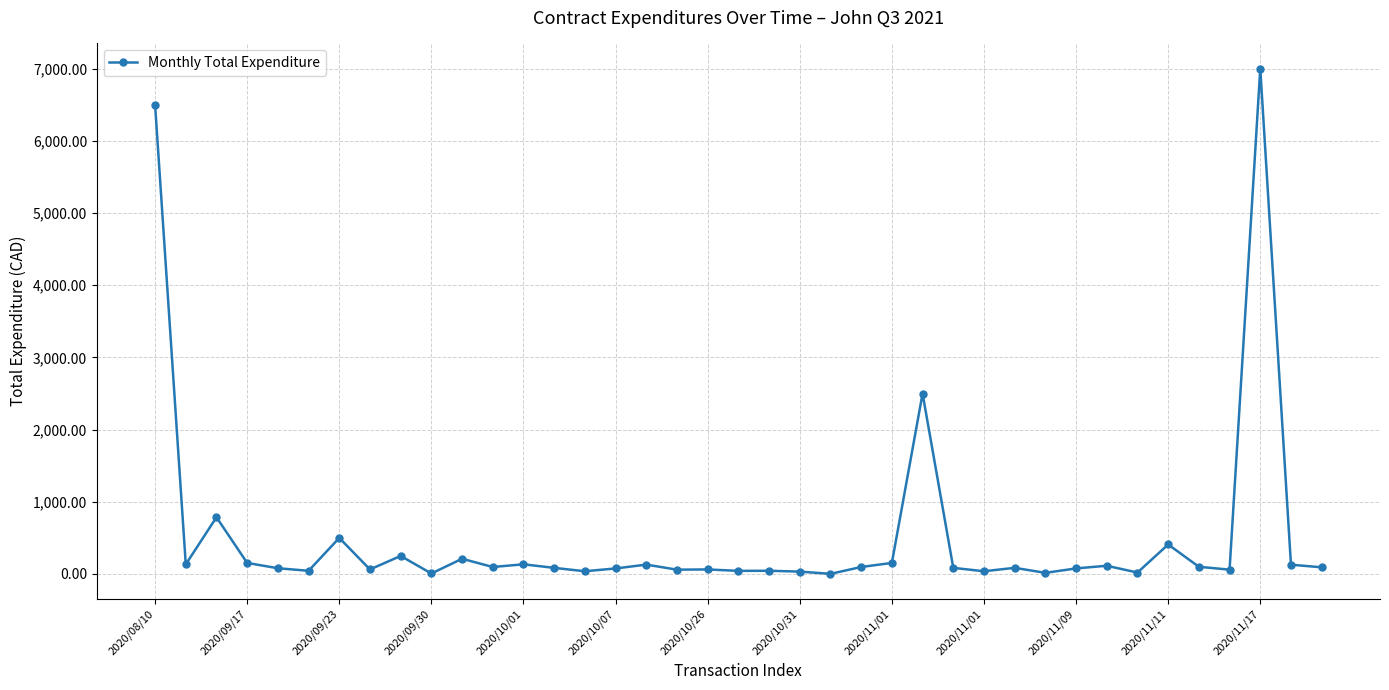

What is the difference between the second highest and second lowest values?

6493.1